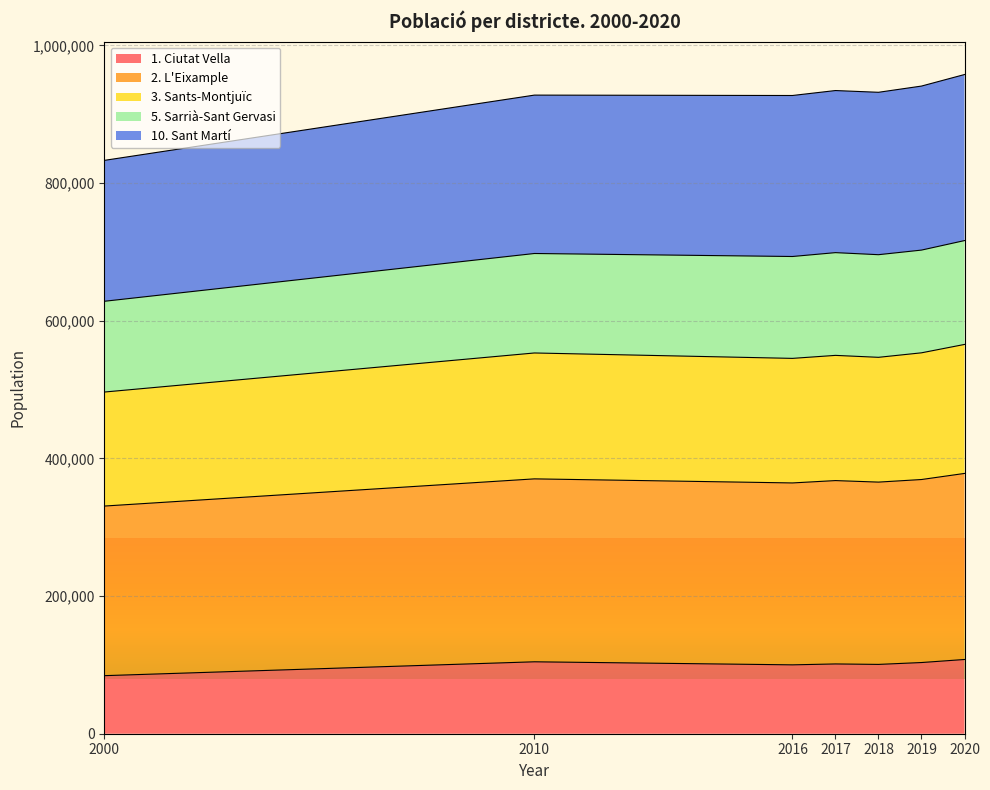

At which category does 6. Gràcia reach its first local peak?

2010